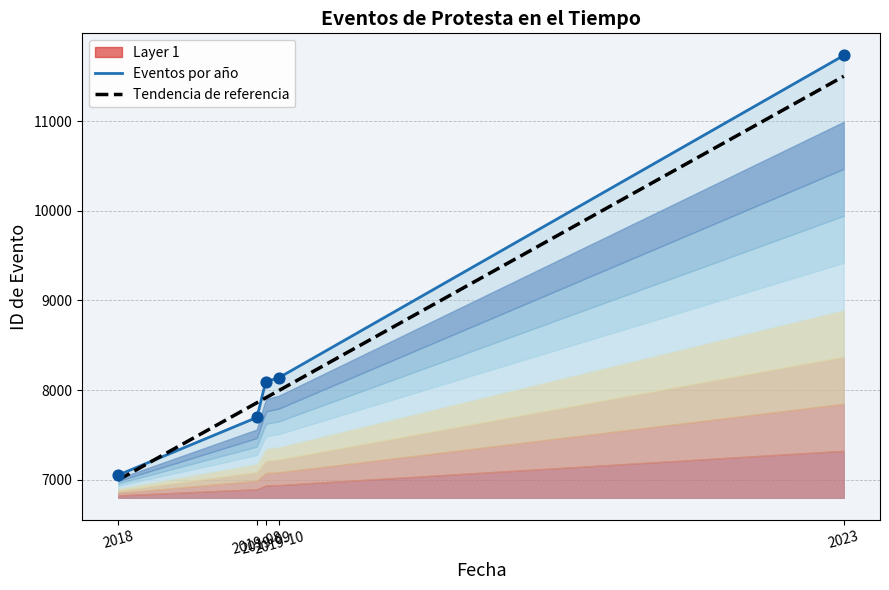

Which has a higher value, 2019-08 or 2018?

2019-08